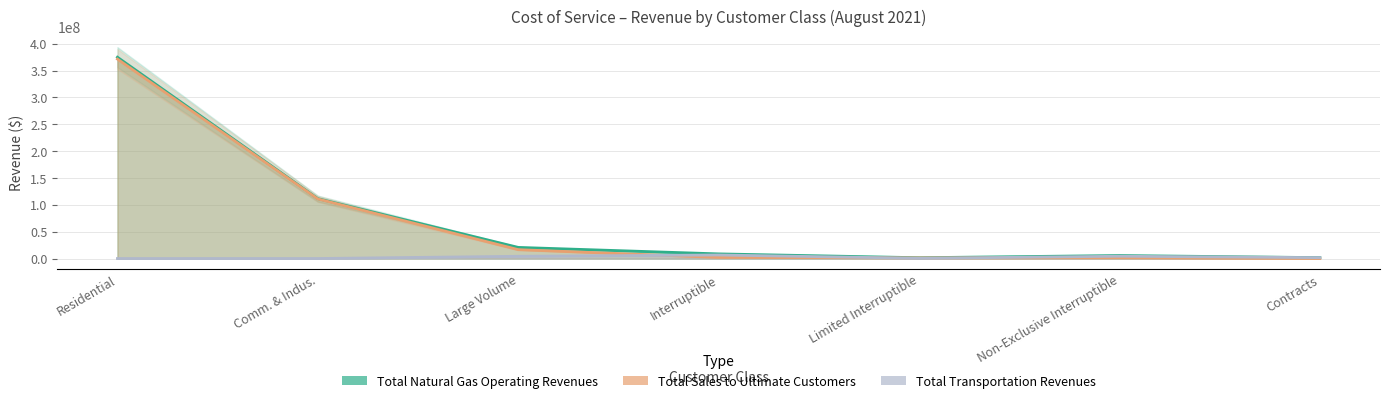

List the labels in order of Total Sales to Ultimate Customers value, largest first.

Residential, Comm. & Indus., Large Volume, Interruptible, Non-Exclusive Interruptible, Limited Interruptible, Contracts